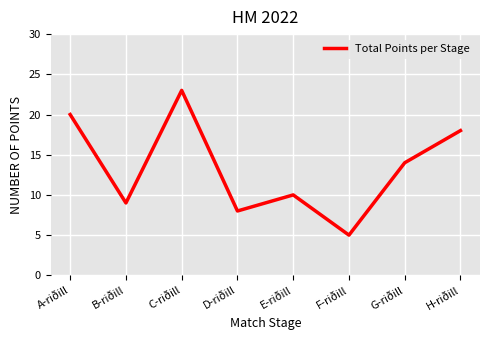

What is the change in value from B-riðill to D-riðill?

-1